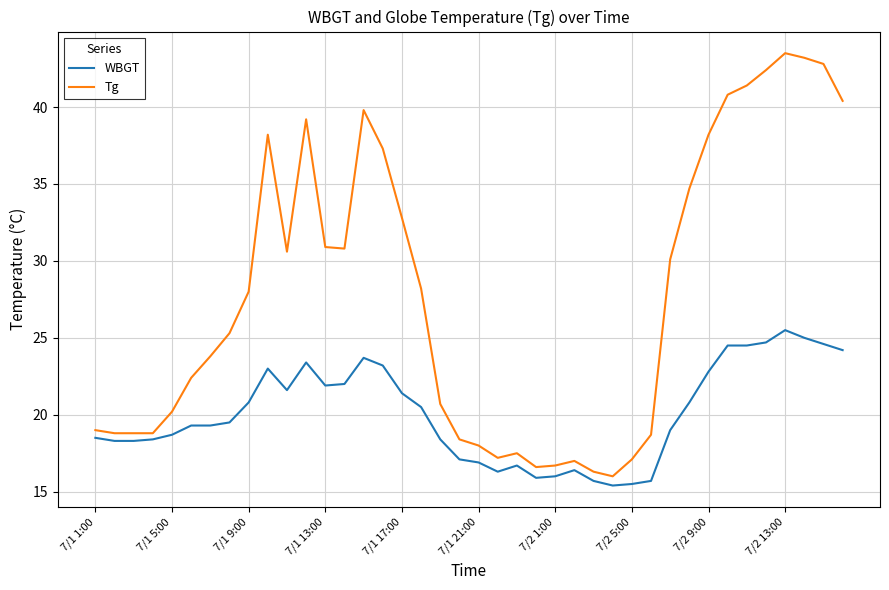

What is the maximum value shown in the chart?

43.5